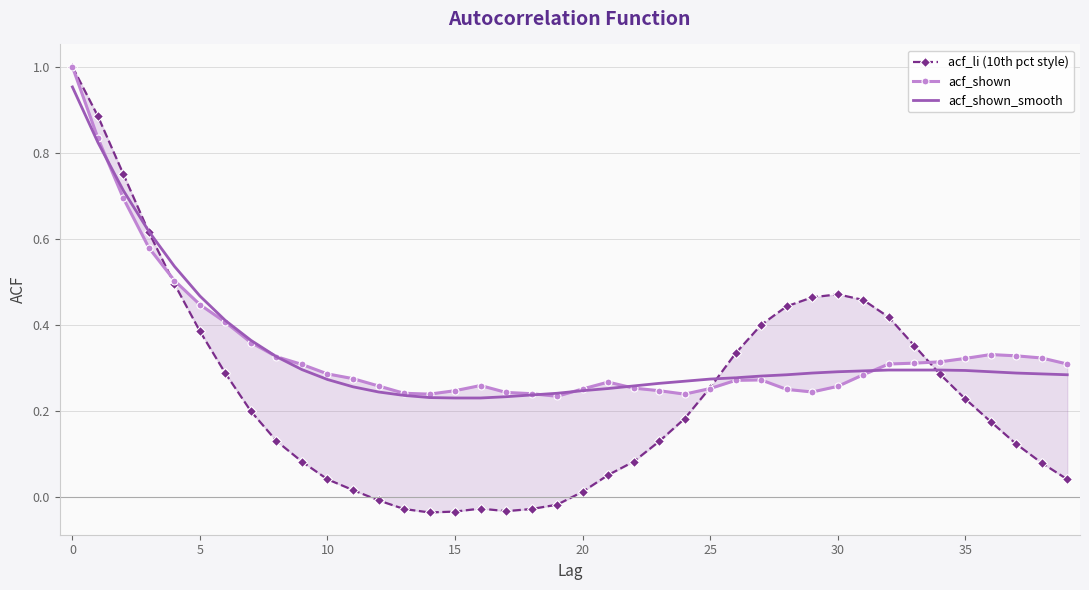

What is the label of the 25th point from the left?

24